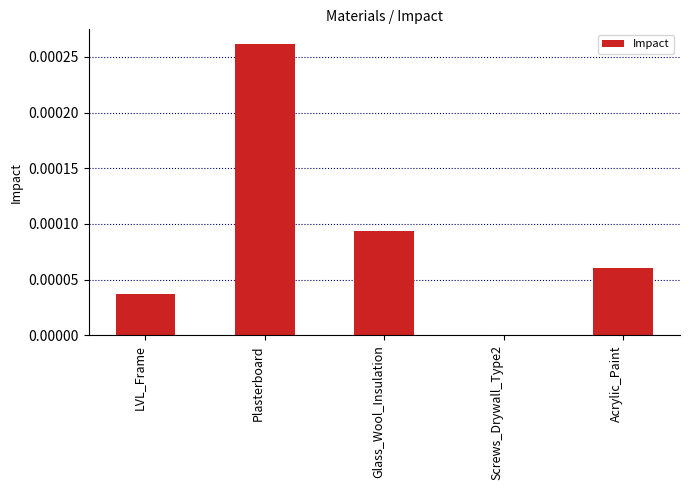

Between Screws_Drywall_Type2 and Glass_Wool_Insulation, which is larger?

Glass_Wool_Insulation